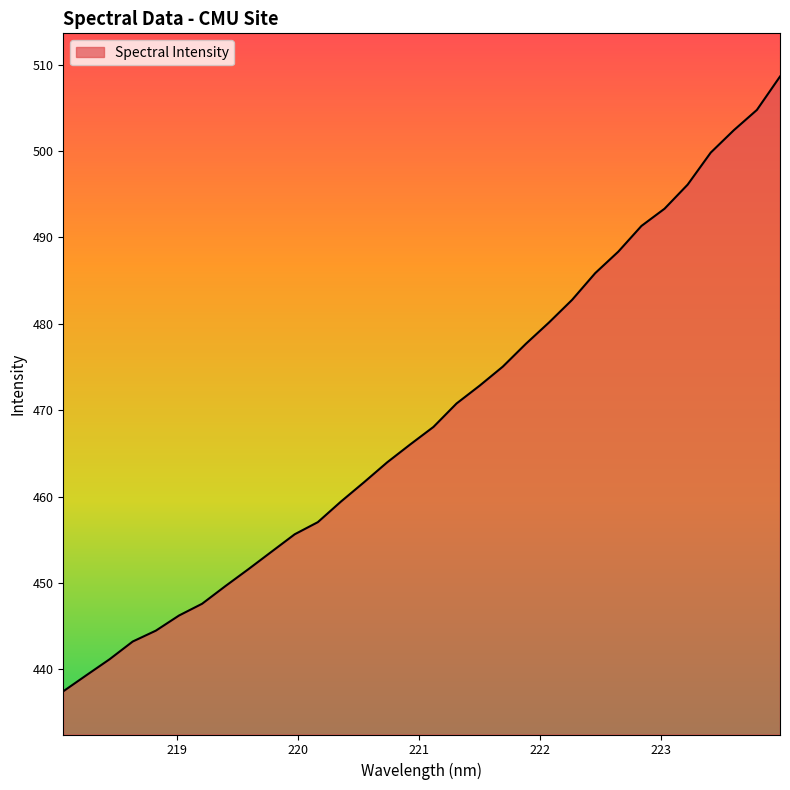

Reading right to left, transcribe all the data shown in this chart.

508.6	504.7	502.4	499.8	496.1	493.3	491.3	488.3	485.9	482.8	480.1	477.7	475.0	472.8	470.8	468.1	466.0	464.0	461.7	459.4	457.0	455.6	453.6	451.6	449.6	447.6	446.2	444.5	443.2	441.2	439.3	437.5